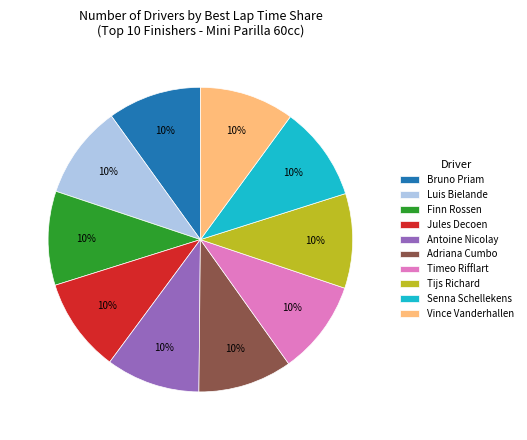

Approximately how many times larger is the value at Adriana Cumbo compared to Jules Decoen?

1.0